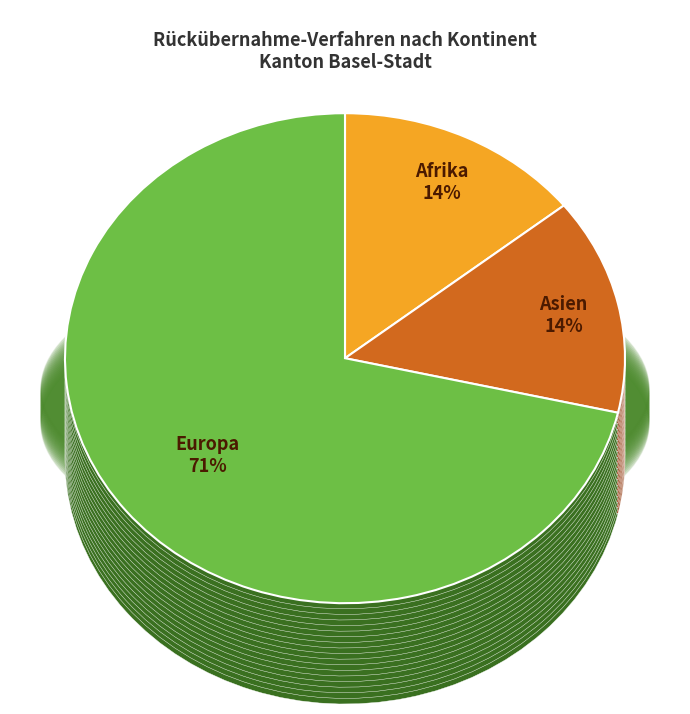

Which category accounts for the majority?

Europa